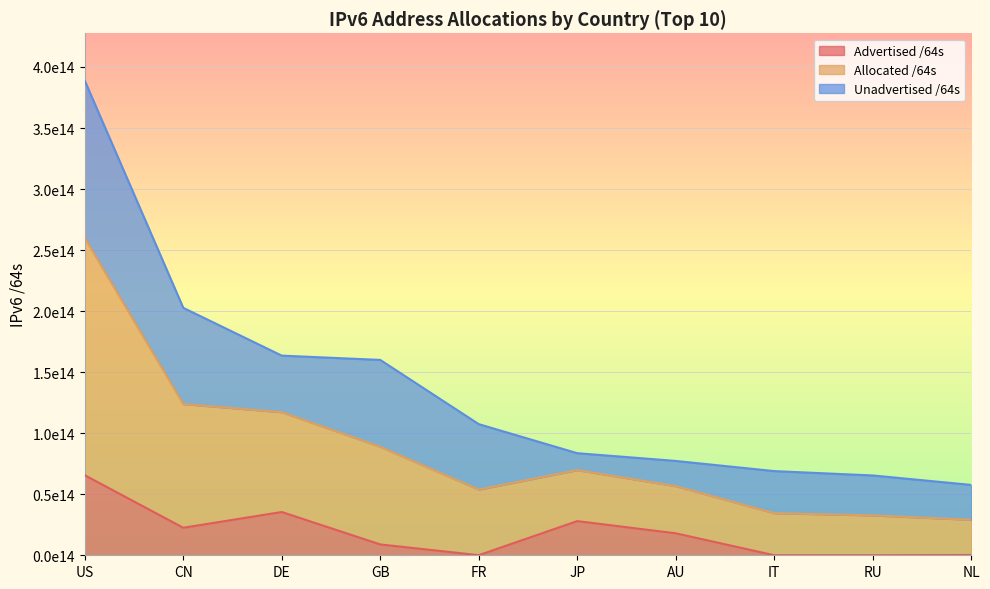

What position from the left is GB?

4